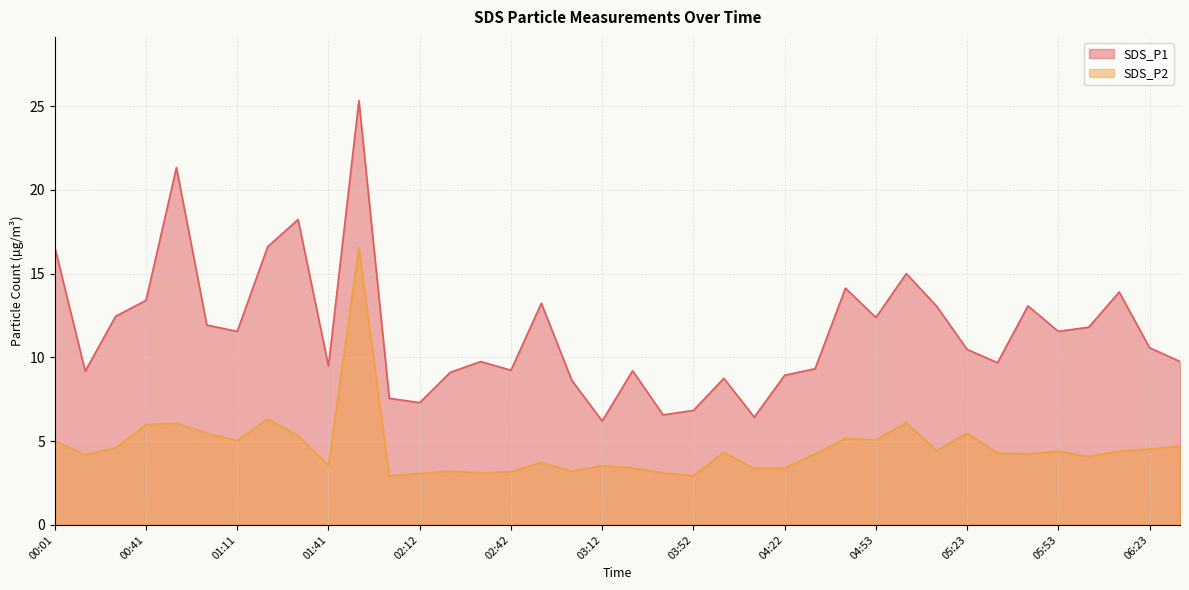

How many lines are shown in the chart?

2